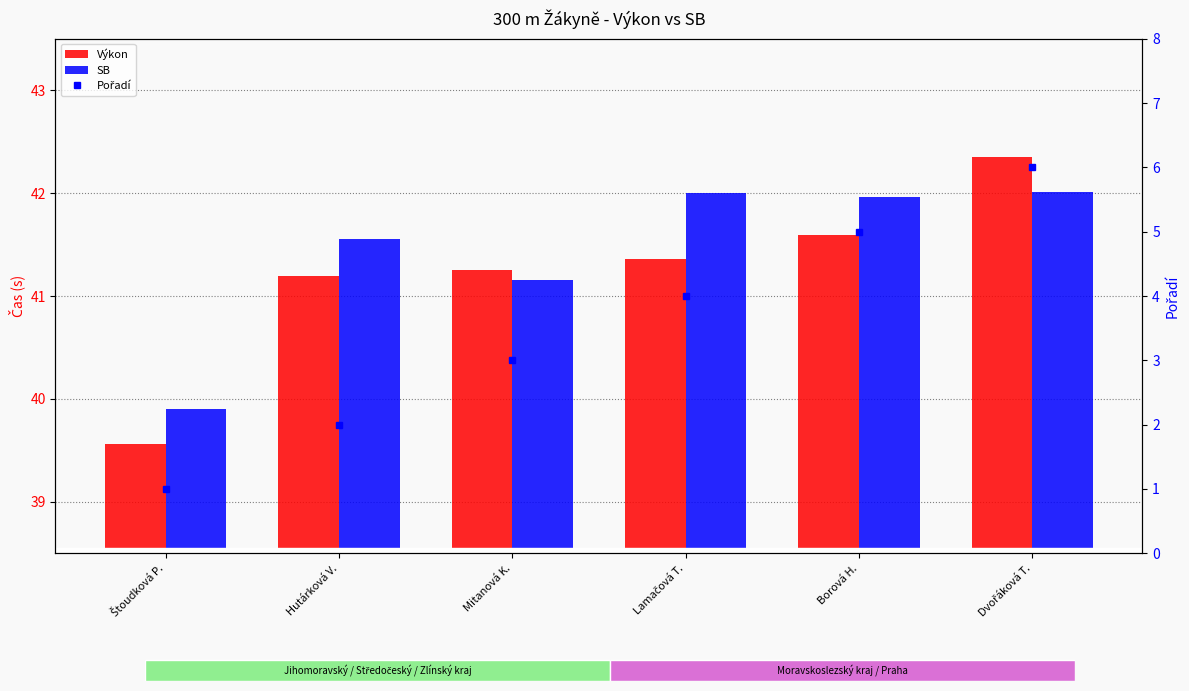

What is the smallest value displayed?

1.0